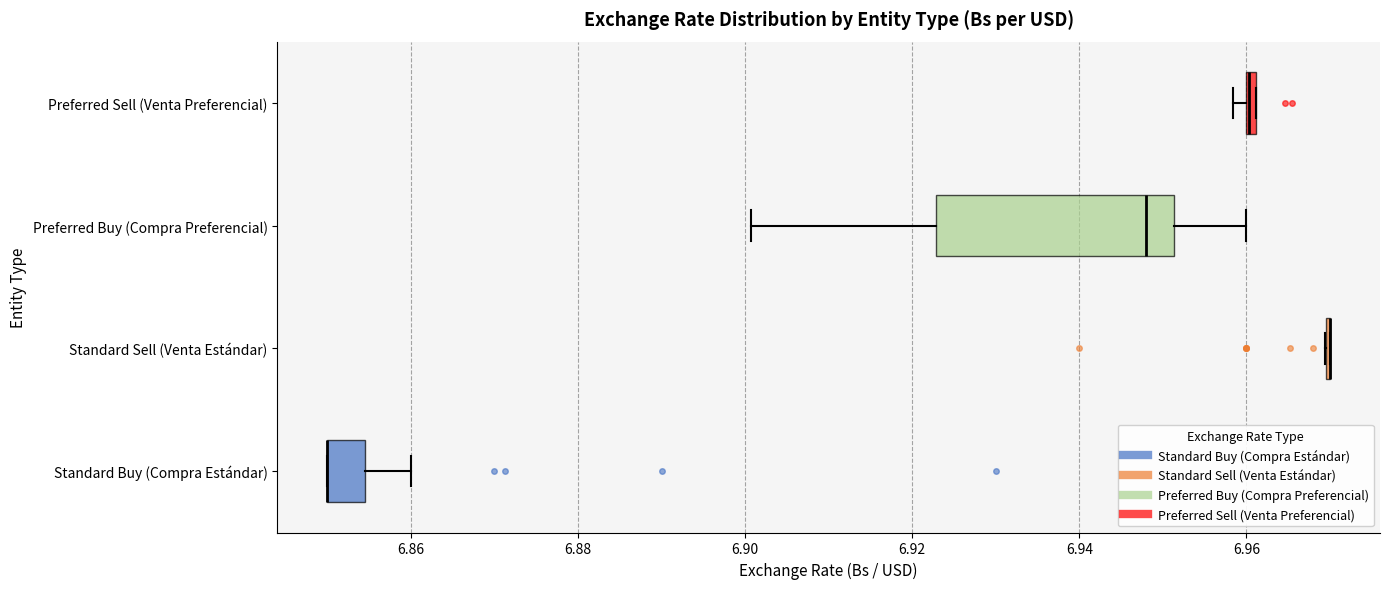

Which box is the widest, from its left edge to its right edge?

Preferred Buy (Compra Preferencial)